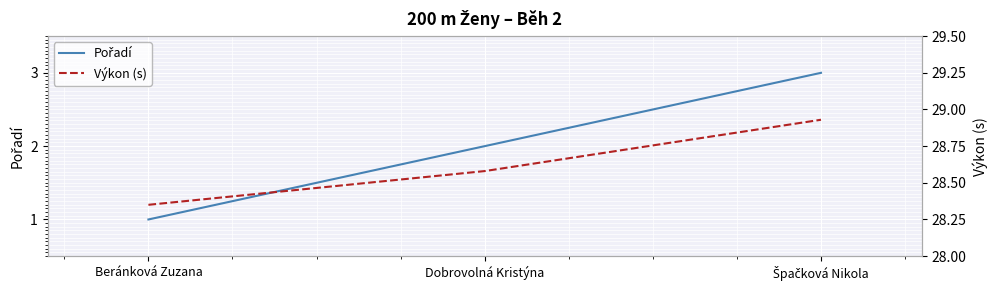

Reading left to right, extract all data points from this chart.

Pořadí: Beránková Zuzana=1.0	Dobrovolná Kristýna=2.0	Špačková Nikola=3.0
Výkon (s): Beránková Zuzana=28.4	Dobrovolná Kristýna=28.6	Špačková Nikola=28.9